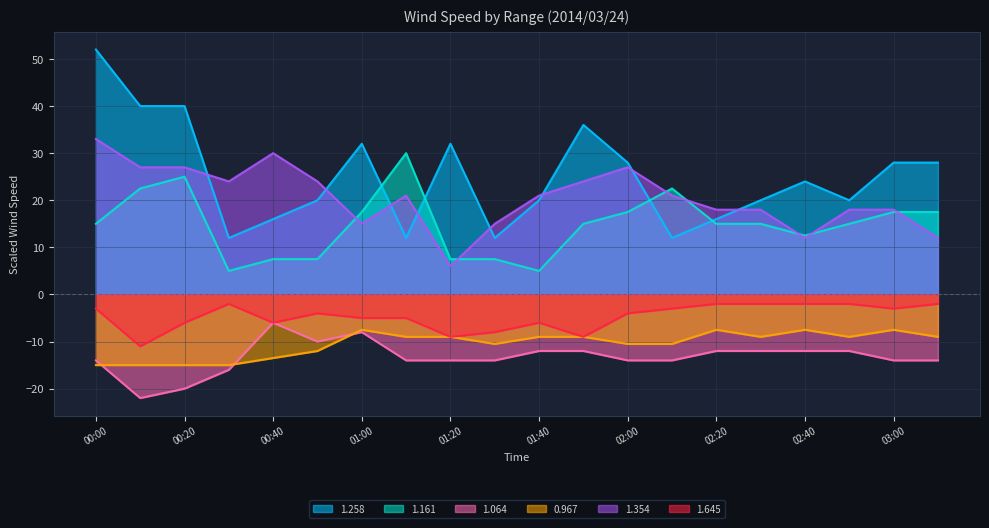

Which has a higher value, 03:10 or 00:50?

03:10